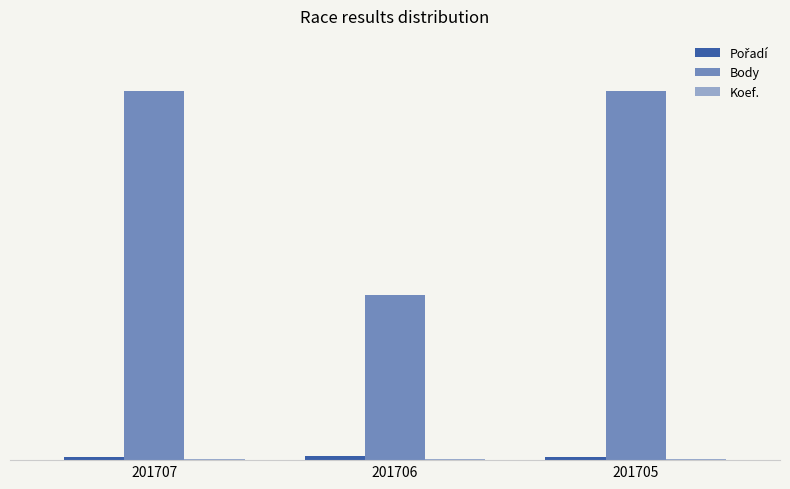

Does the chart contain stacked bars?

No